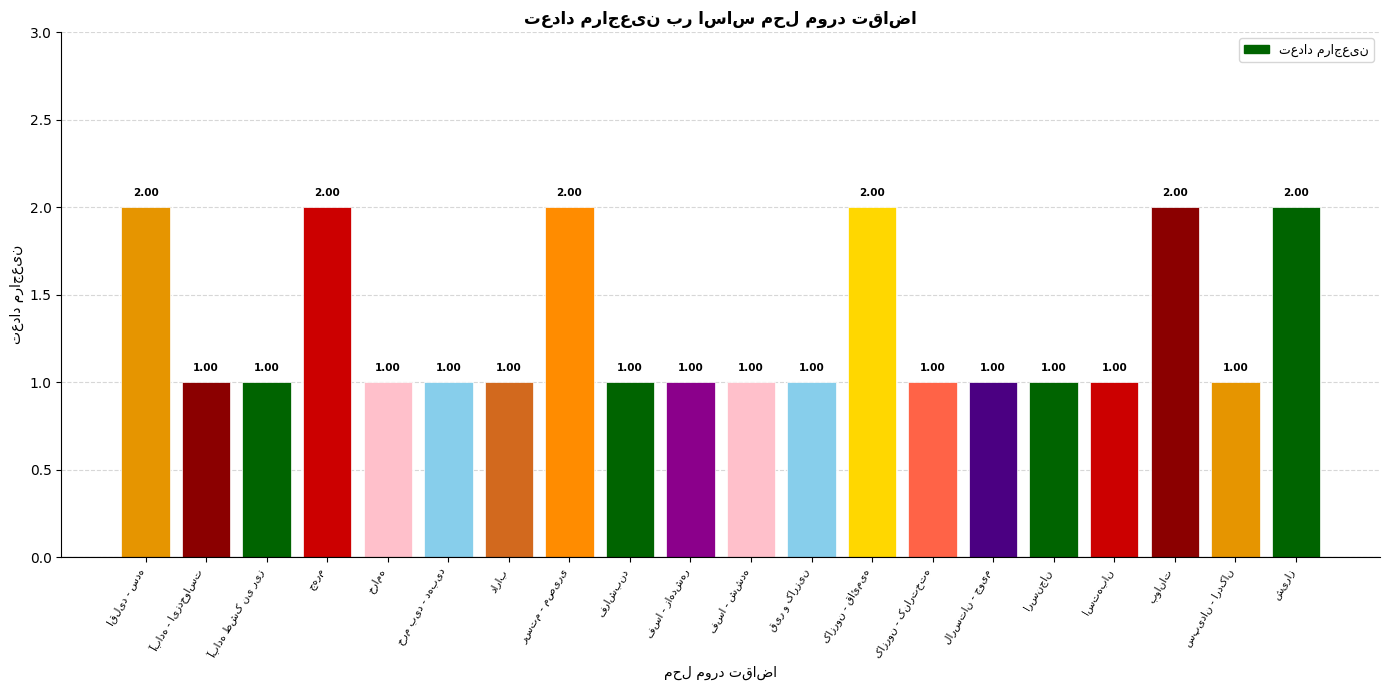

Count the values in the range 1 to 2.

20